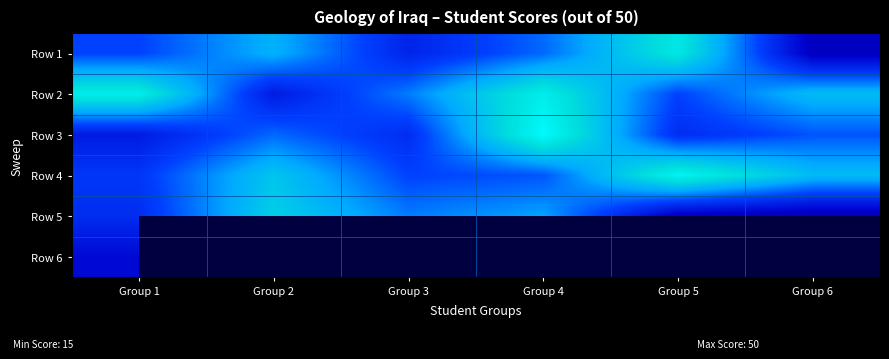

Is the value of Row 3 at Group 5 greater than the value of Row 4 at Group 4?

No